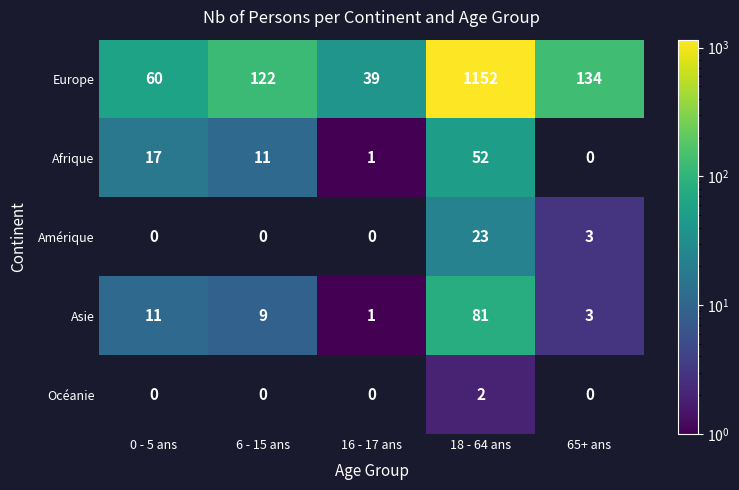

List the labels in order of Europe value, smallest first.

16 - 17 ans, 0 - 5 ans, 6 - 15 ans, 65+ ans, 18 - 64 ans